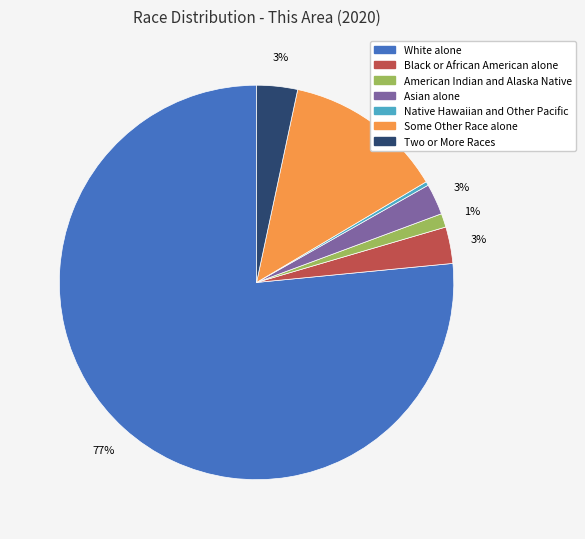

To the nearest percent, what is the combined percentage of Two or More Races and White alone?

80%